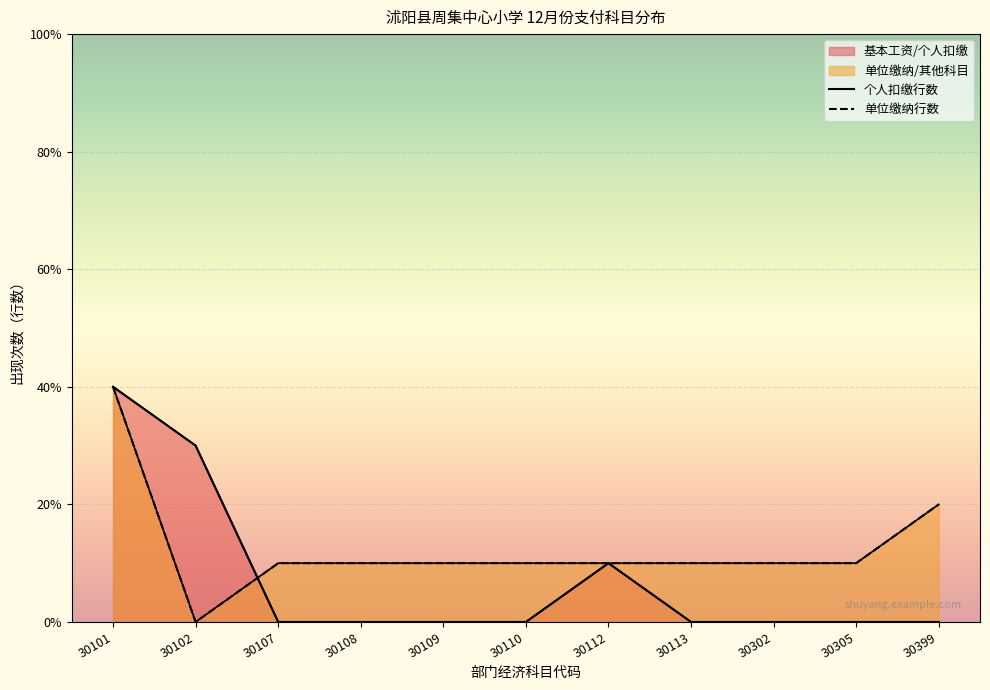

What is the sum of the 个人扣缴行数 values at 30109 and 30112?

1